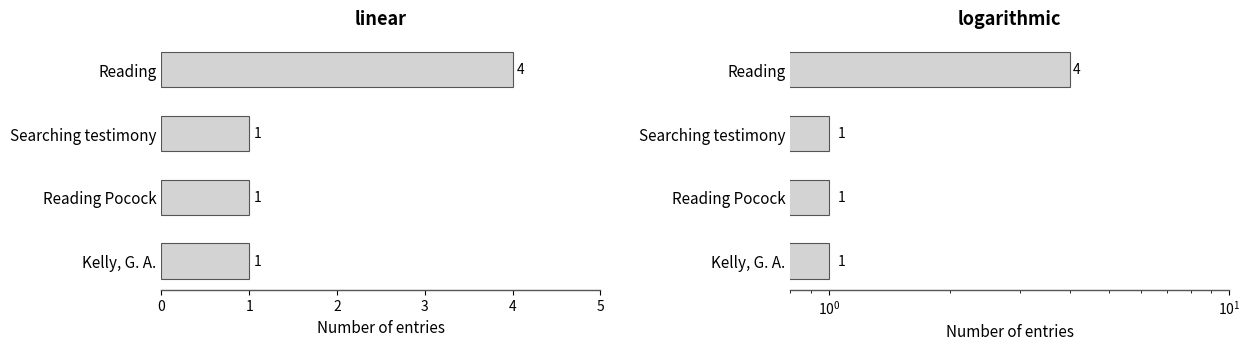

What is the difference between the maximum and minimum values?

3